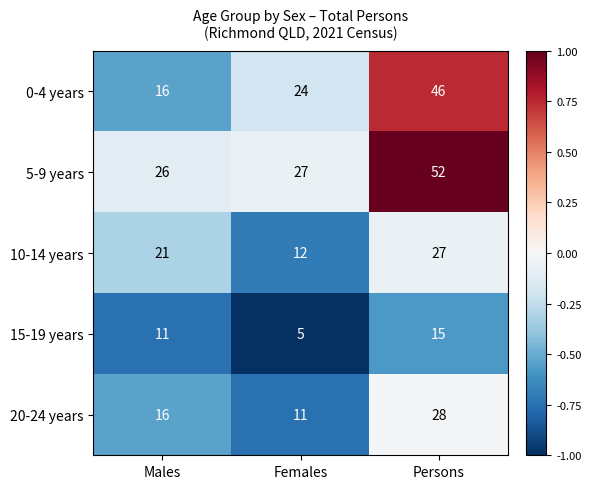

Is it true that 20-24 years equals 11 at Females?

True